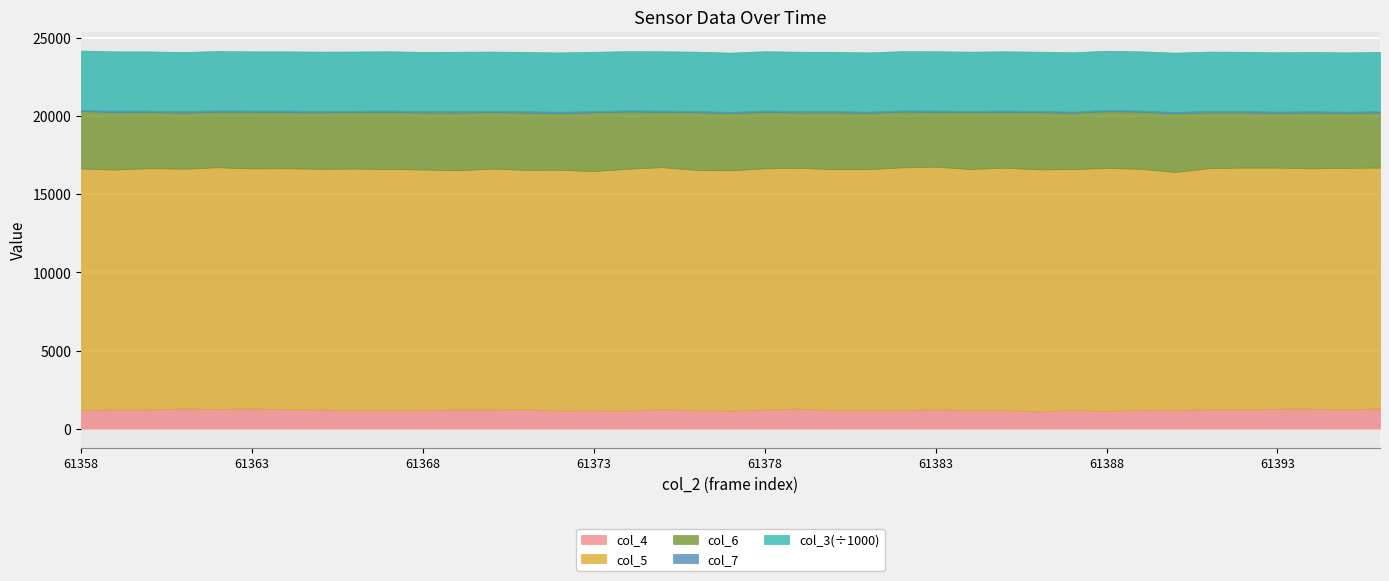

What is the value of the col_7 point at the 17th from the left?

72